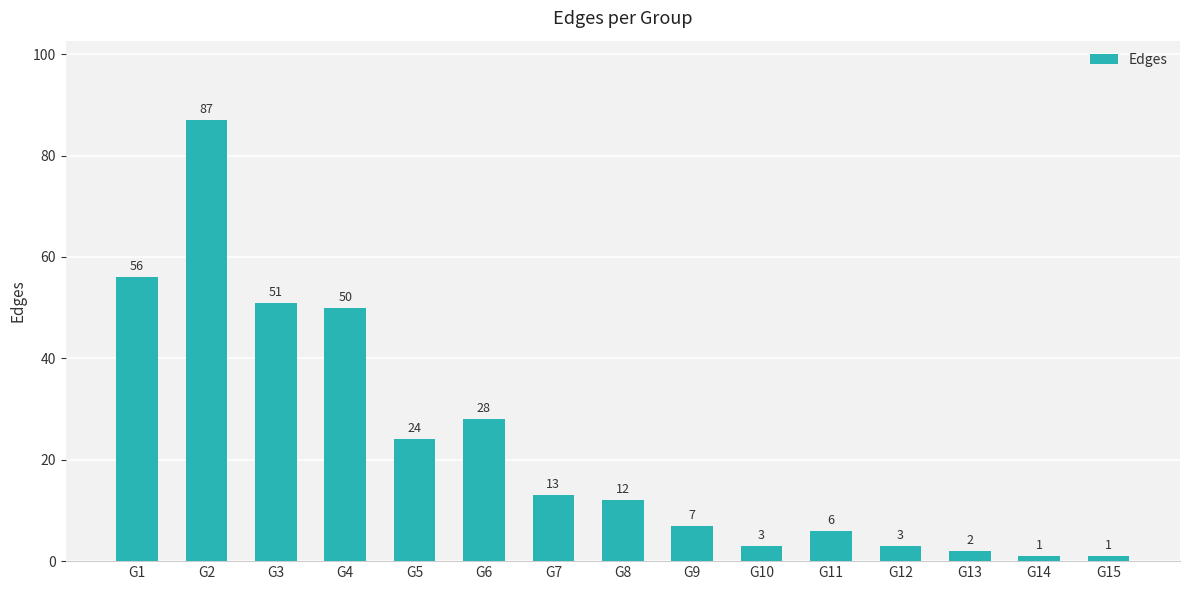

Count the number of data series in this chart.

1